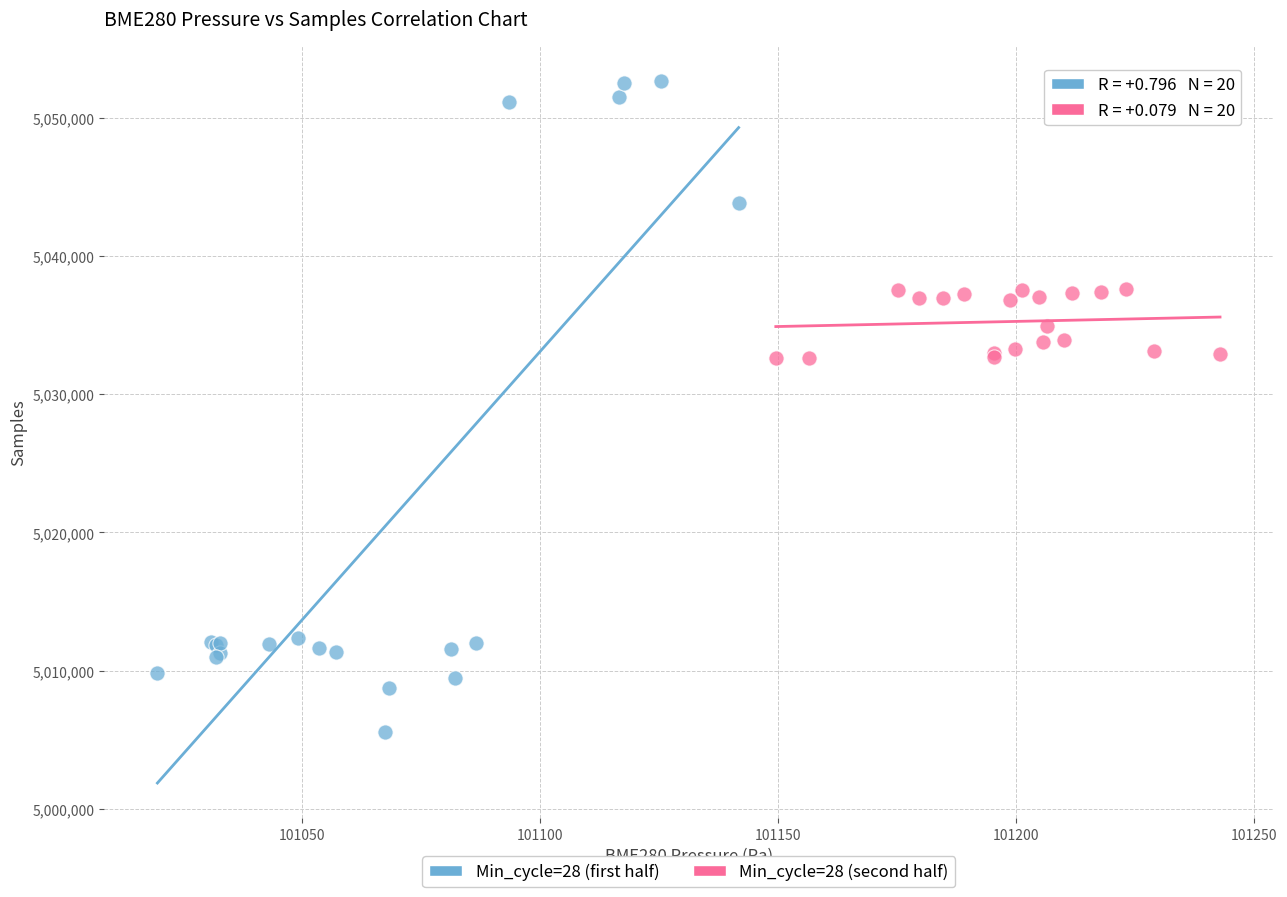

Which series reaches the minimum Y coordinate?

Min_cycle=28 (first half)